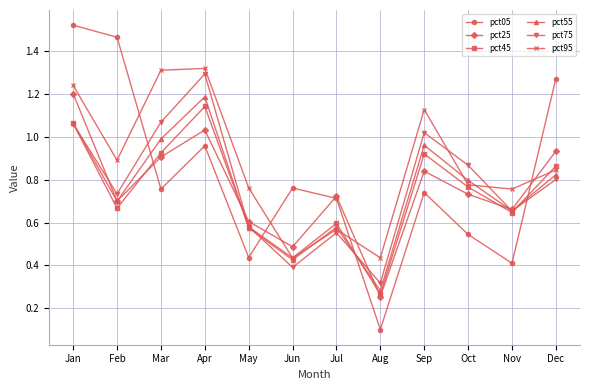

What is the total value across all series at Dec?

5.5